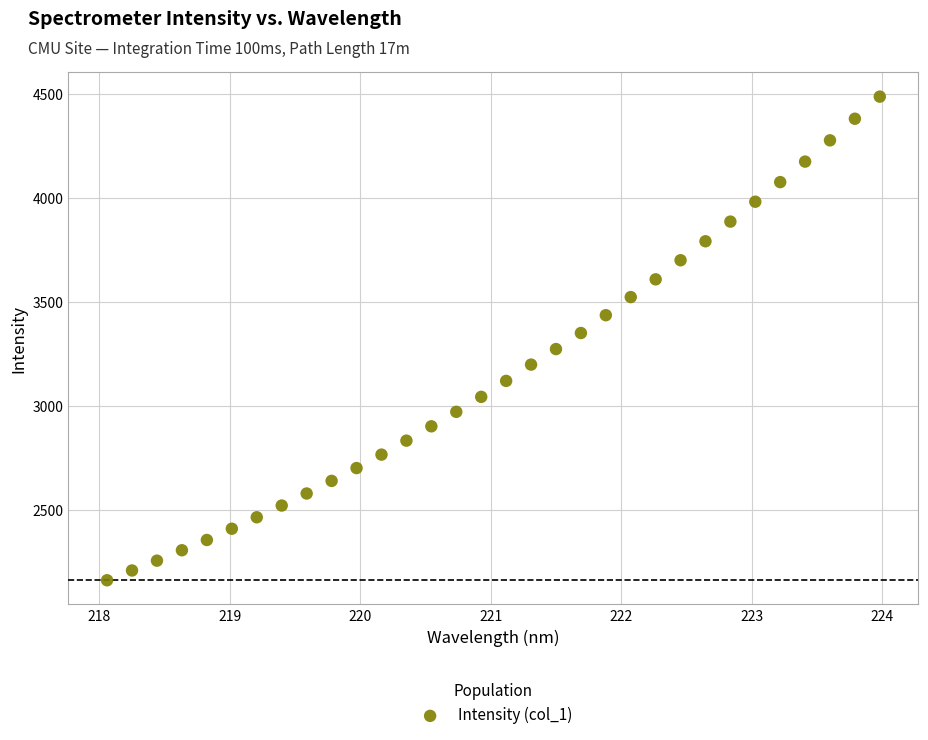

What is the range of X values (max minus min)?

5.9